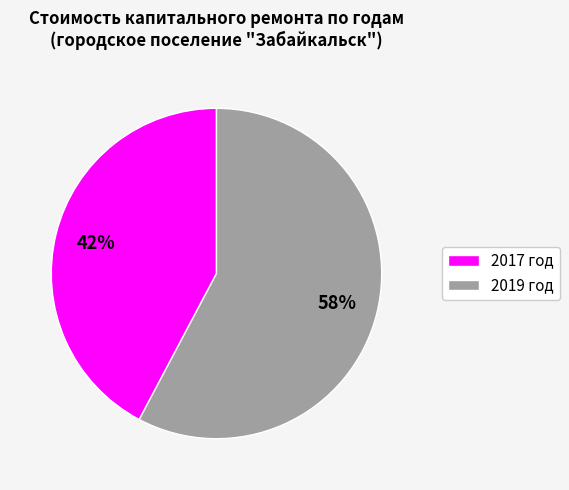

To the nearest percent, what is the combined percentage of 2017 год and 2019 год?

100%